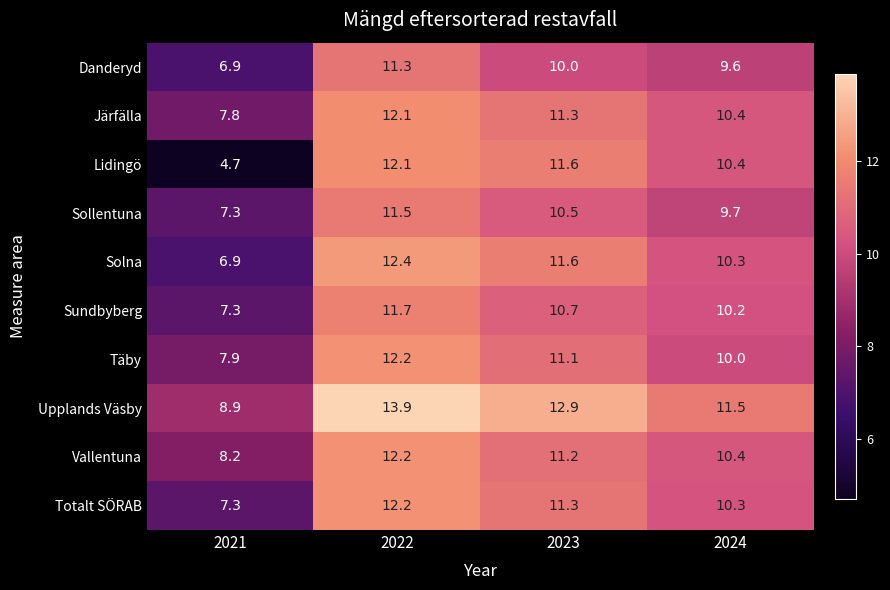

What is the sum of the Solna values at 2021 and 2024?

17.2